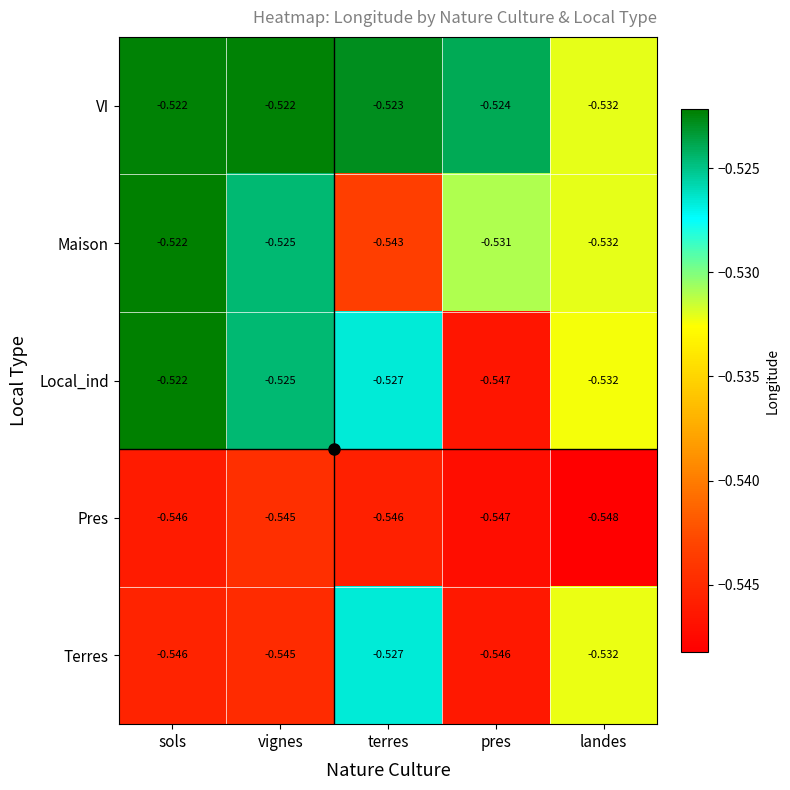

Which series has the largest range (max minus min)?

Local_ind